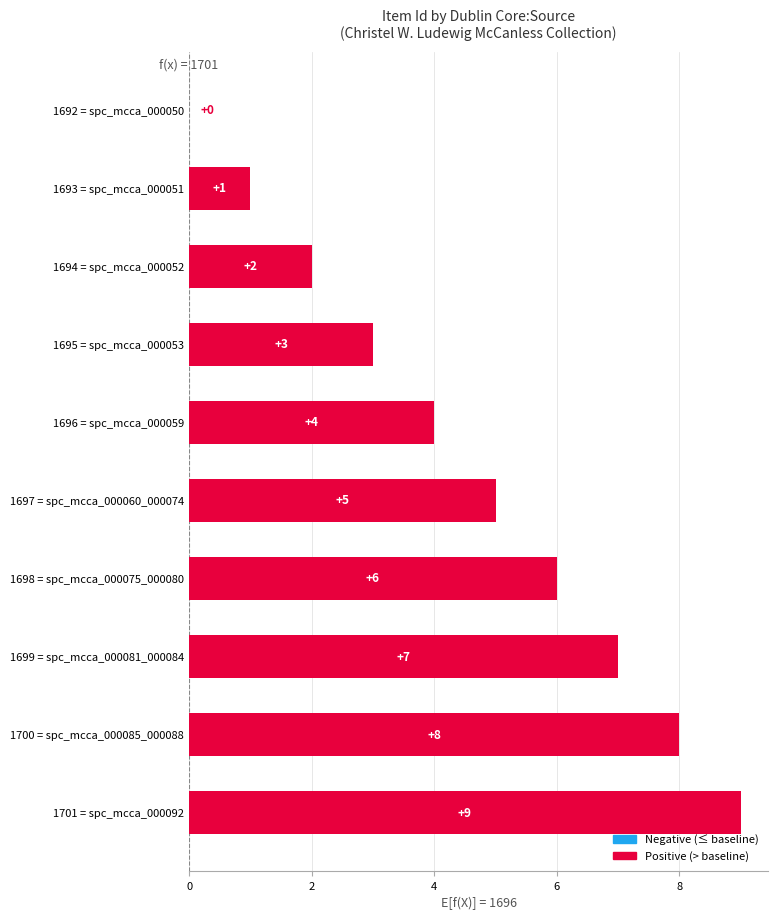

True or false: the data shows 4 at 1701 = spc_mcca_000092.

False